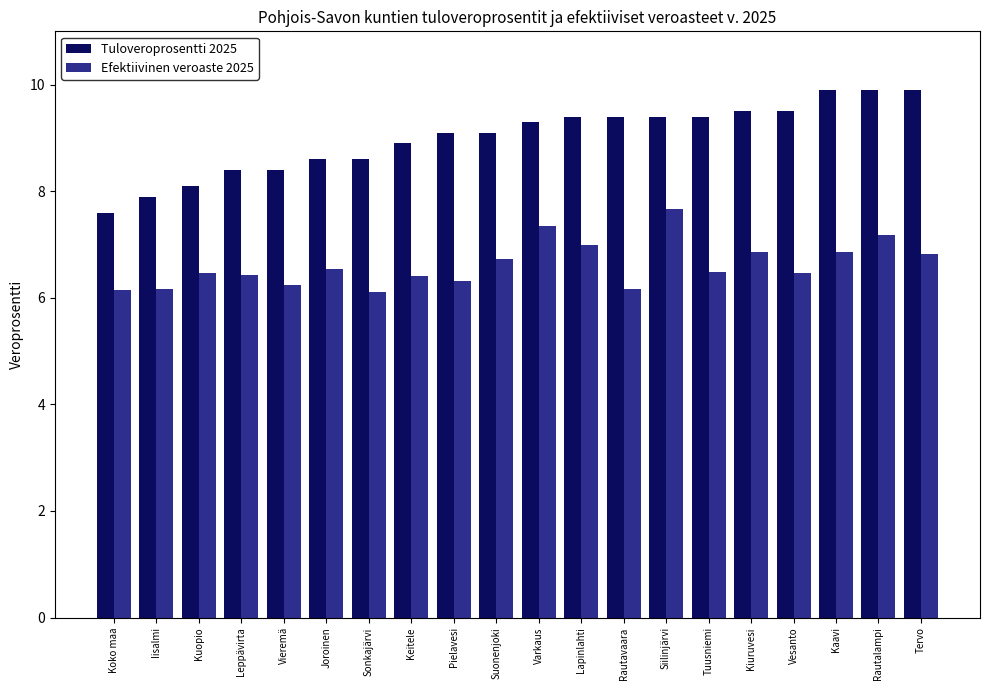

The Tuloveroprosentti 2025 series shows 9.5 at Vesanto. True or false?

True